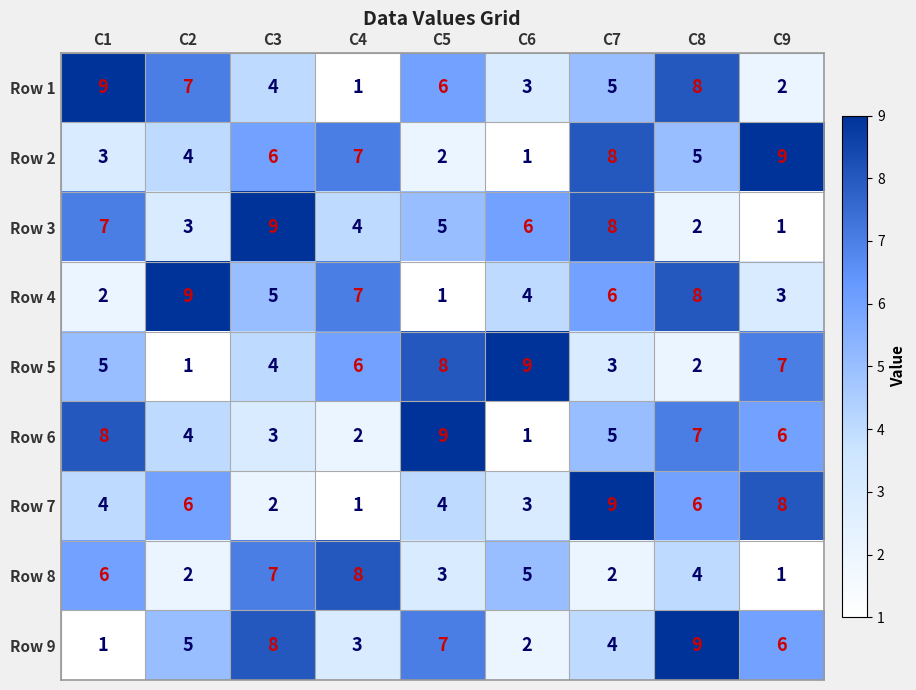

What is the approximate value of Row 5 at C3?

4